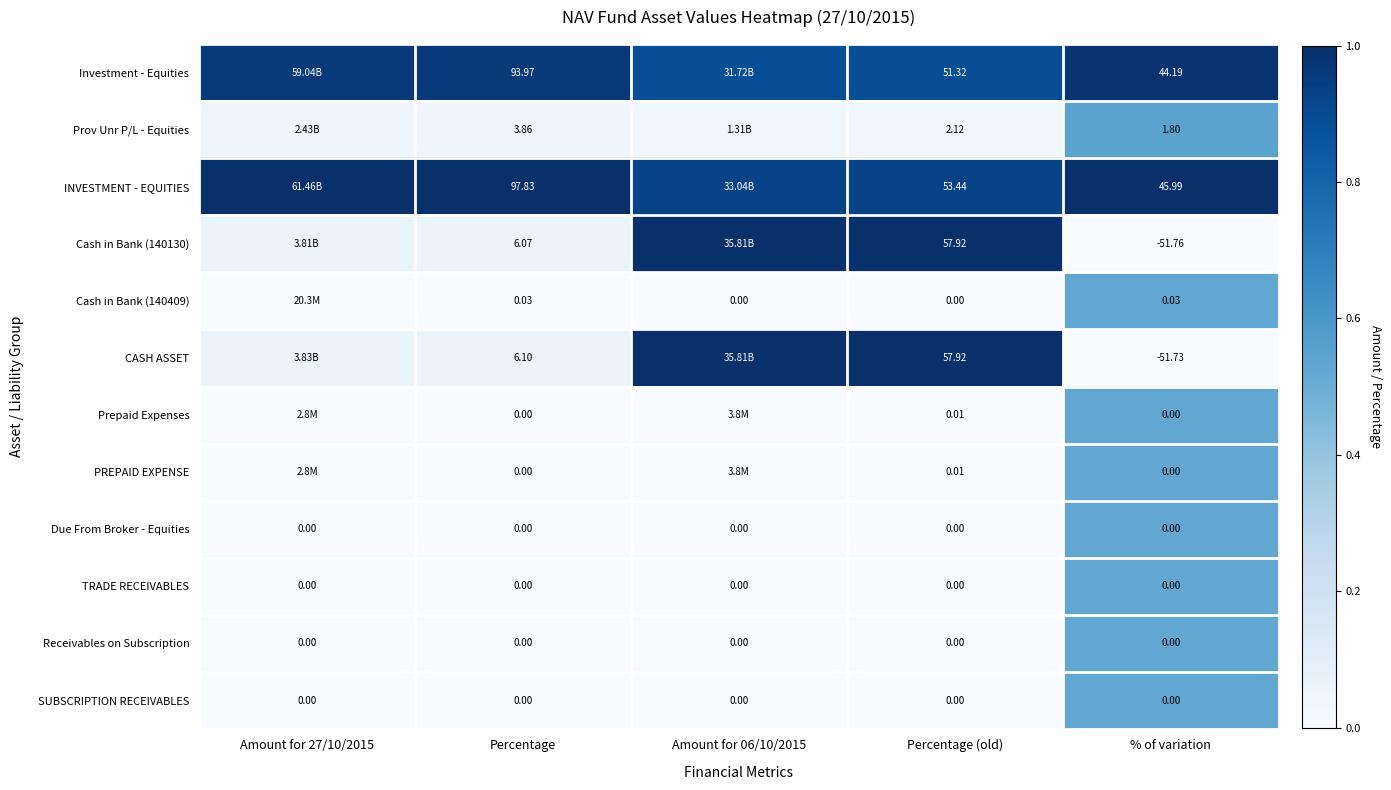

Rank the series by their maximum value, from lowest to highest.

Prepaid Expenses, PREPAID EXPENSE, Due From Broker - Equities, TRADE RECEIVABLES, Receivables on Subscription, SUBSCRIPTION RECEIVABLES, Cash in Bank (140409), Prov Unr P/L - Equities, Investment - Equities, INVESTMENT - EQUITIES, Cash in Bank (140130), CASH ASSET